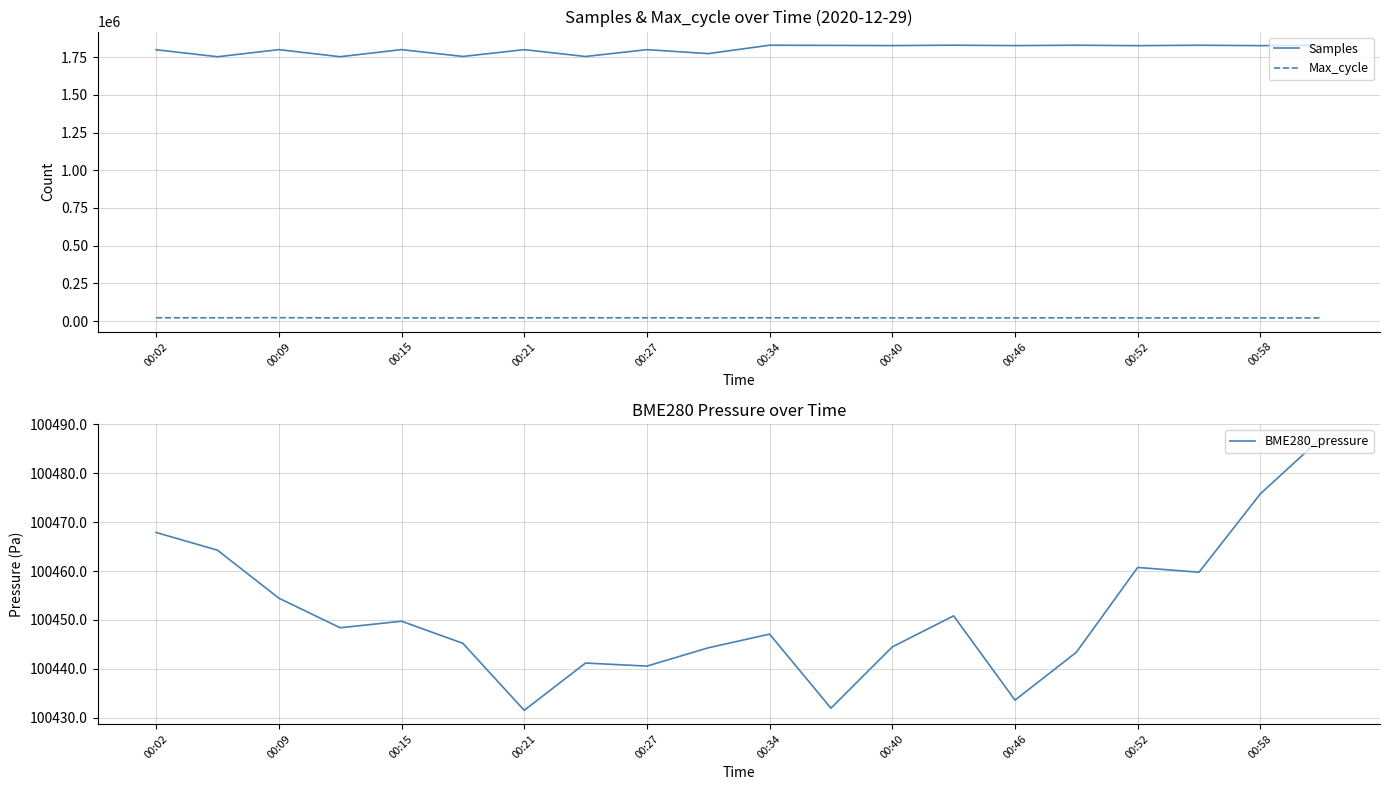

What is the difference between the maximum and second lowest values in the Samples series?

76369